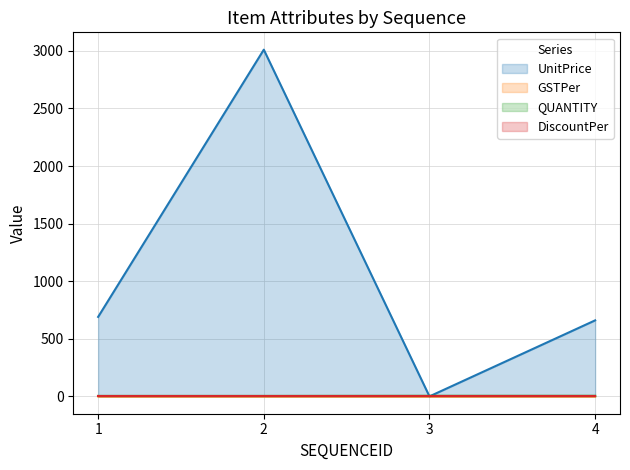

What is the highest value of the GSTPer series?

0.2